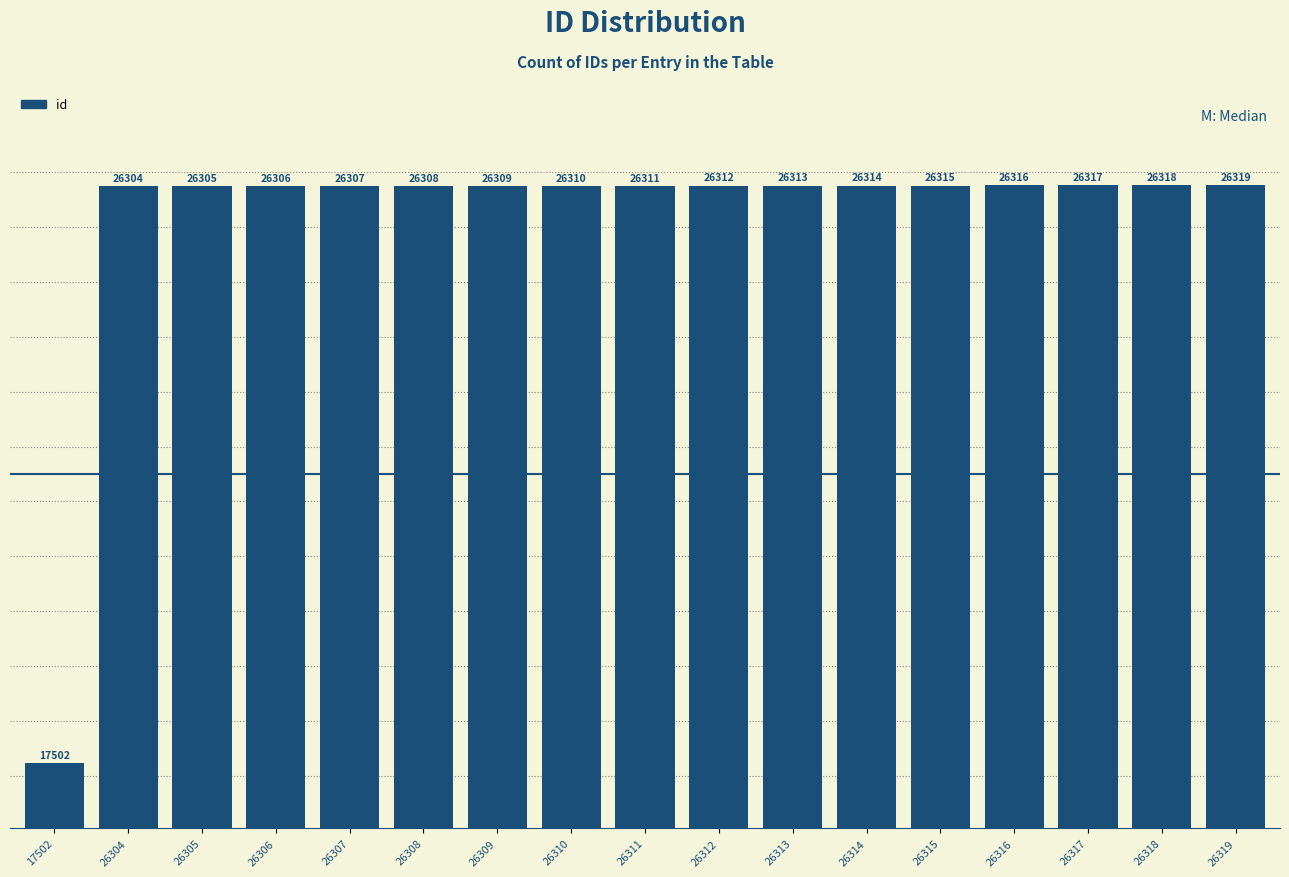

The chart shows a value of 26312 at 26312. True or false?

True